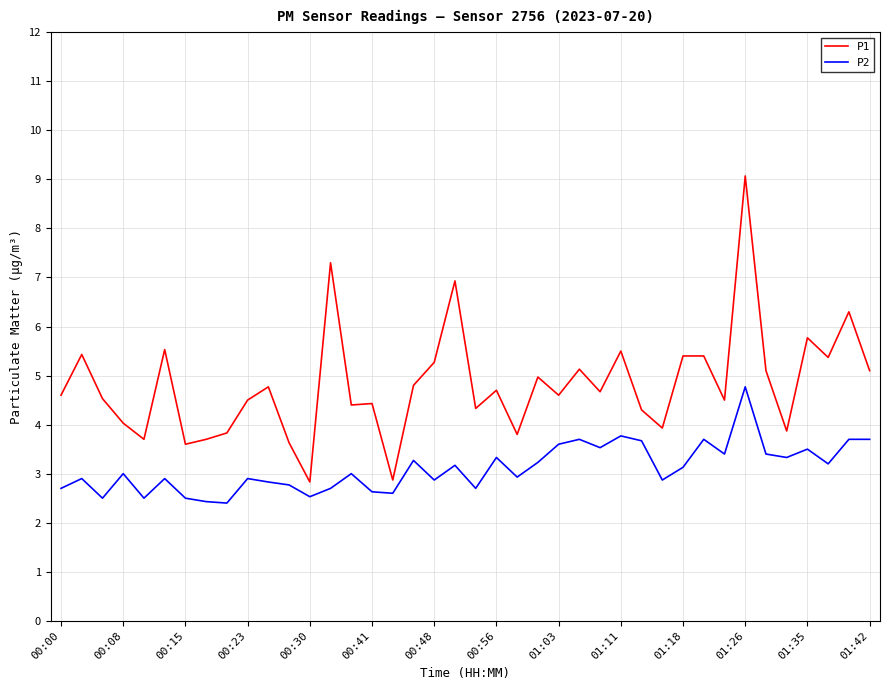

List the series in order of their overall mean, lowest first.

P2, P1